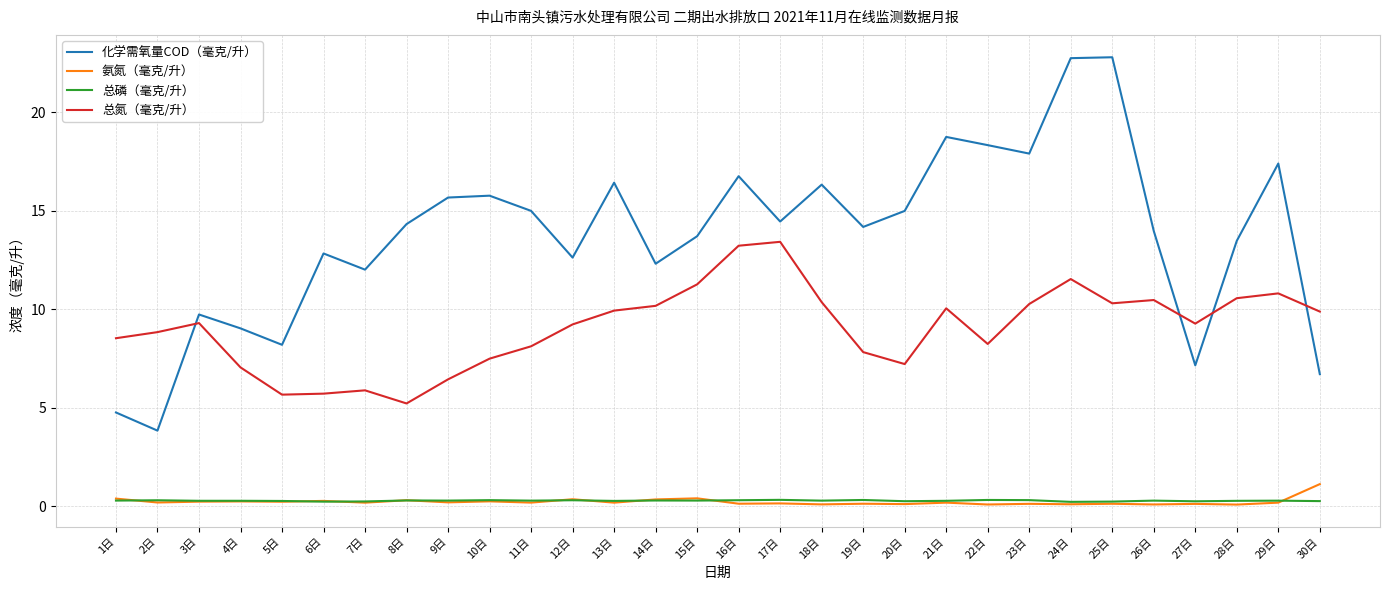

True or false: 化学需氧量COD（毫克/升） and 总磷（毫克/升） cross at least once.

False